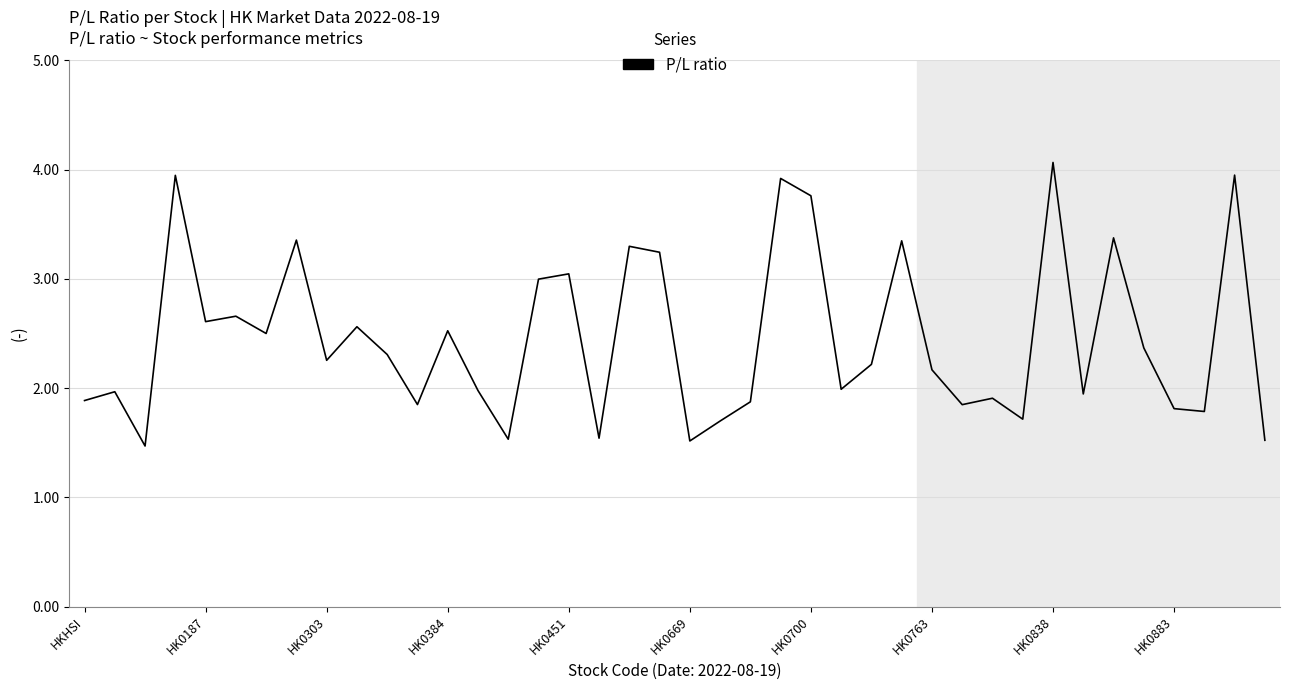

What is the minimum value shown in the chart?

1.5